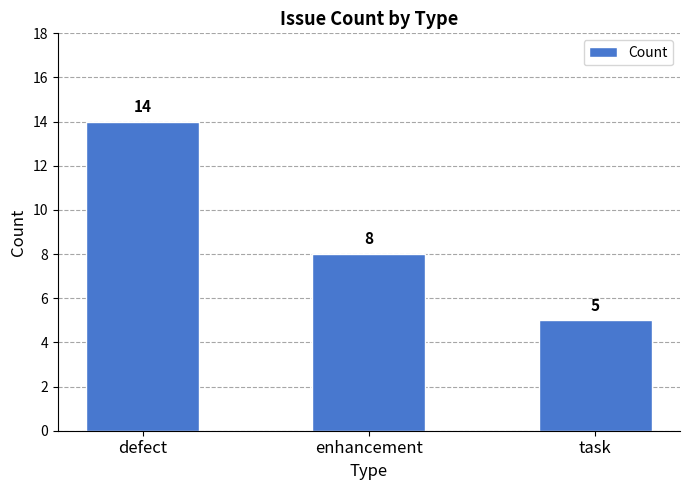

What is the difference between the values at enhancement and defect?

6